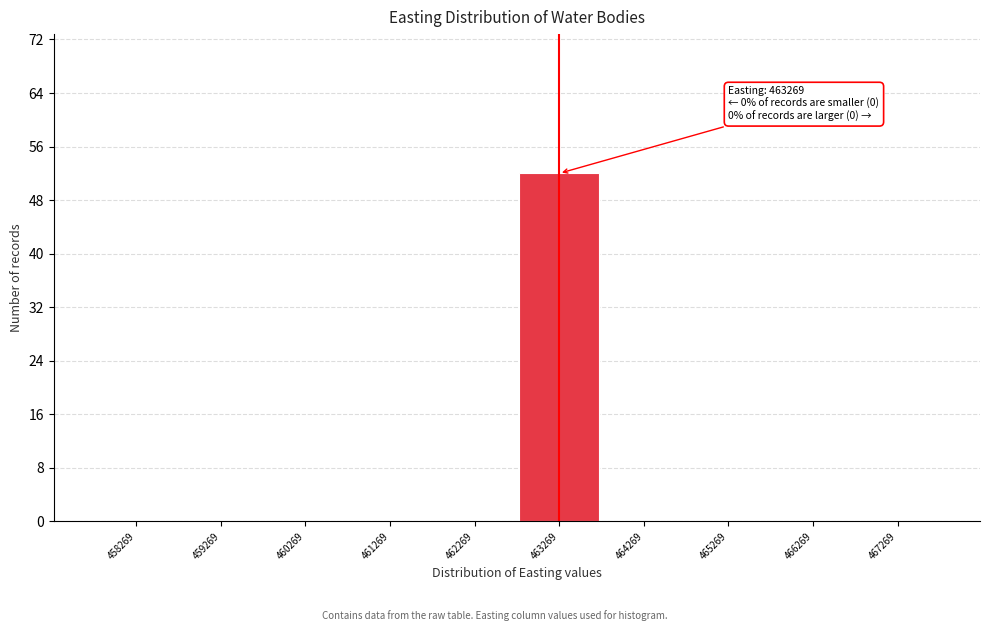

Reading left to right, what are all the values shown in this chart?

458269=0	459269=0	460269=0	461269=0	462269=0	463269=52	464269=0	465269=0	466269=0	467269=0